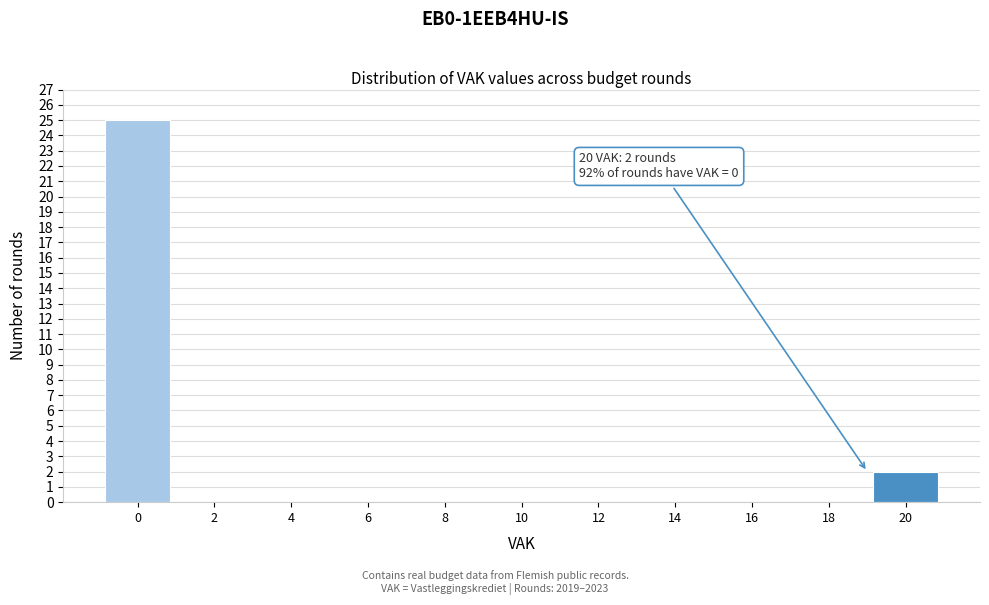

Reading right to left, transcribe all the data shown in this chart.

20=2	18=0	16=0	14=0	12=0	10=0	8=0	6=0	4=0	2=0	0=25